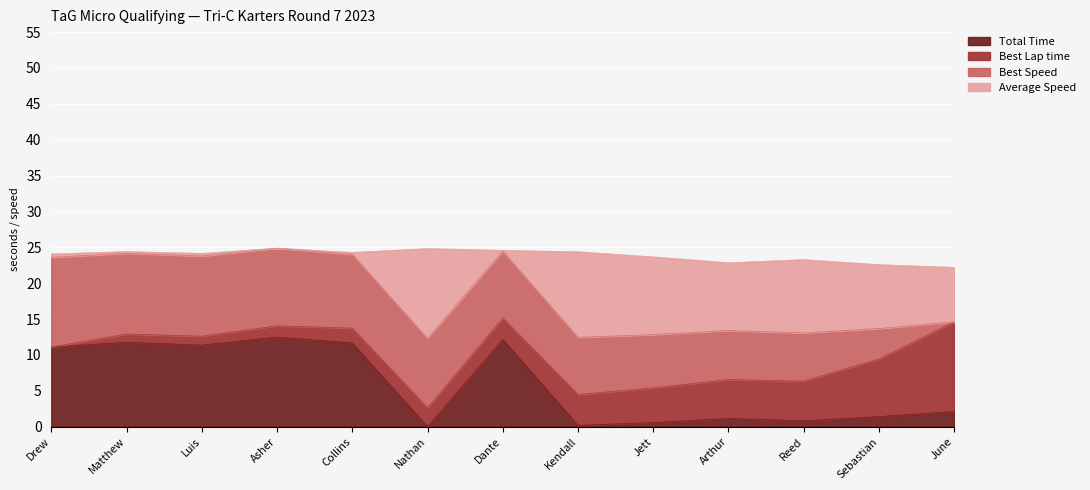

Which series has the largest range (max minus min)?

Average Speed